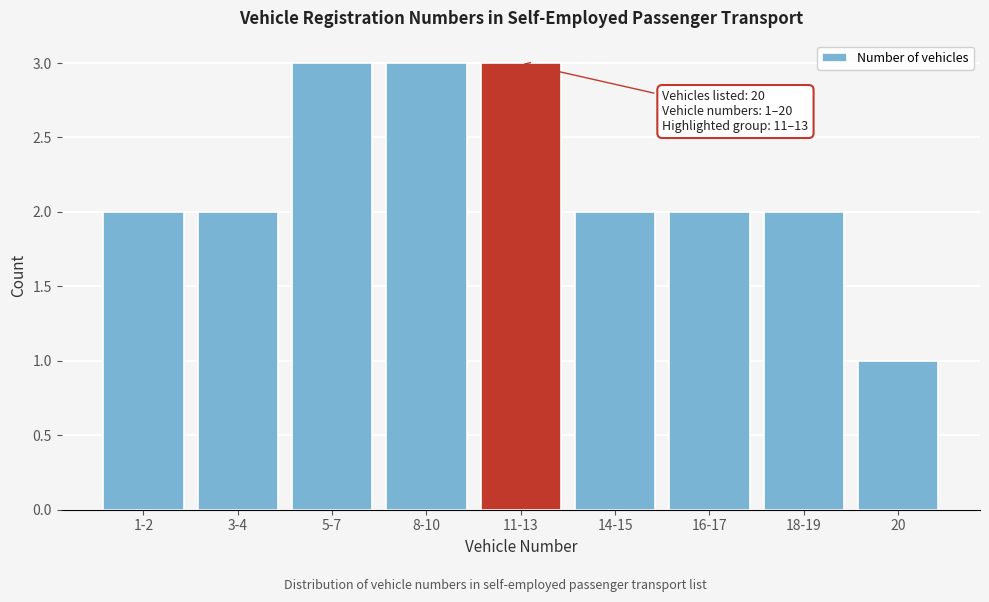

Reading right to left, what are all the values shown in this chart?

20=1	18-19=2	16-17=2	14-15=2	11-13=3	8-10=3	5-7=3	3-4=2	1-2=2